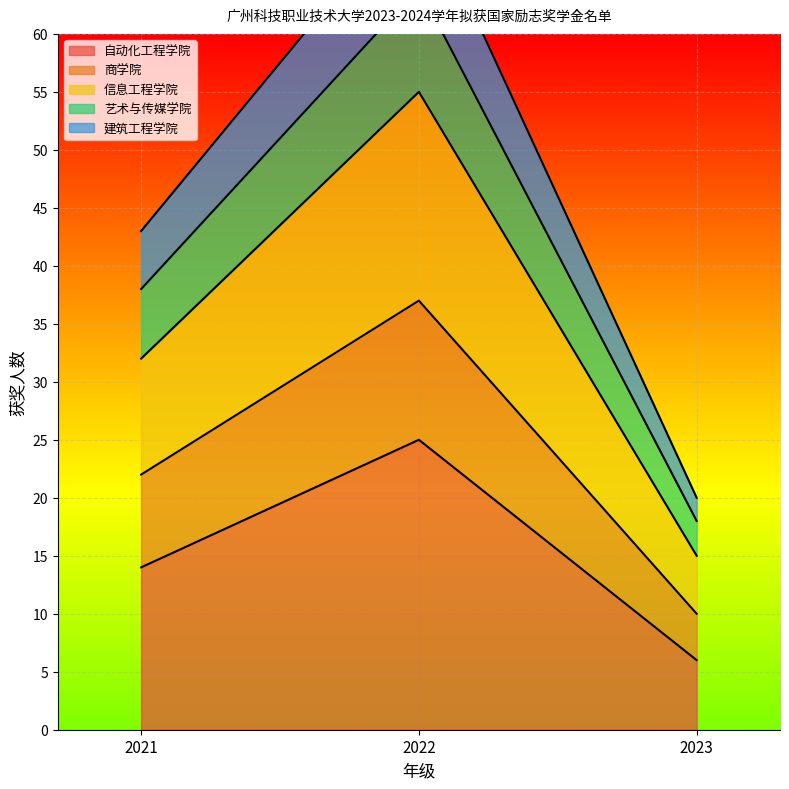

Is the value of 商学院 at 2022 greater than the value of 建筑工程学院 at 2023?

Yes